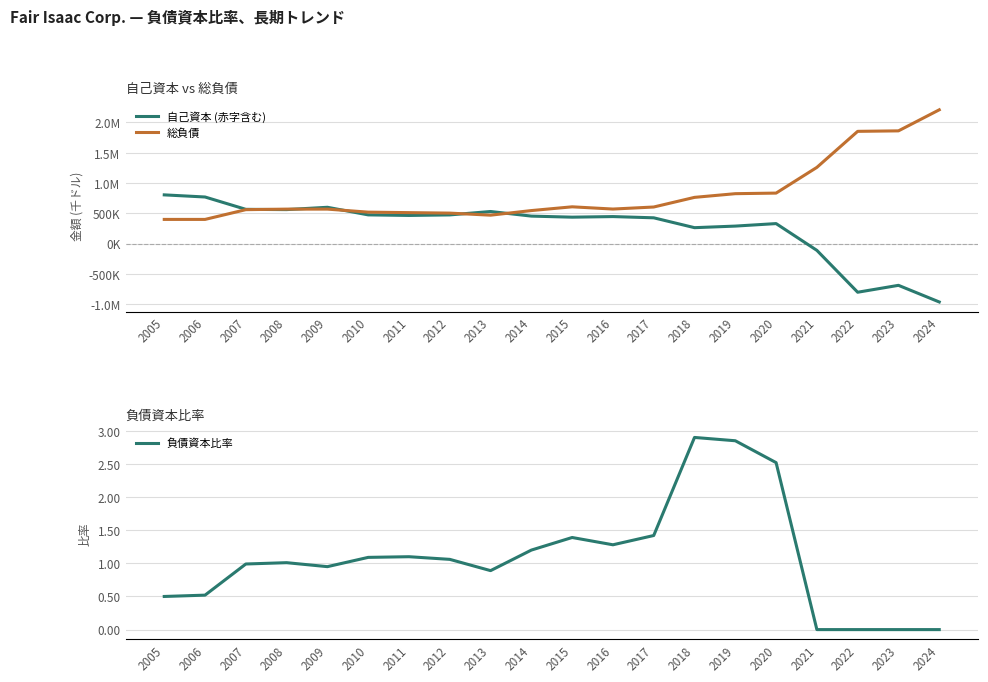

How many lines are shown in the chart?

3